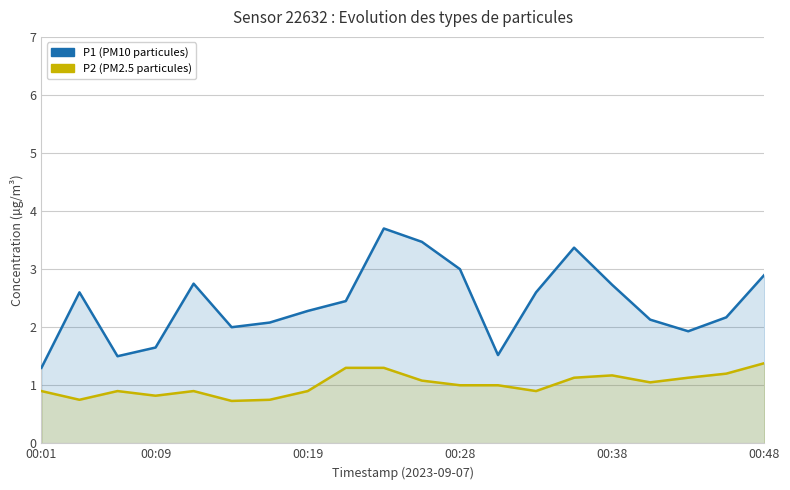

Read the P1 (PM10) value at 00:01.

1.3